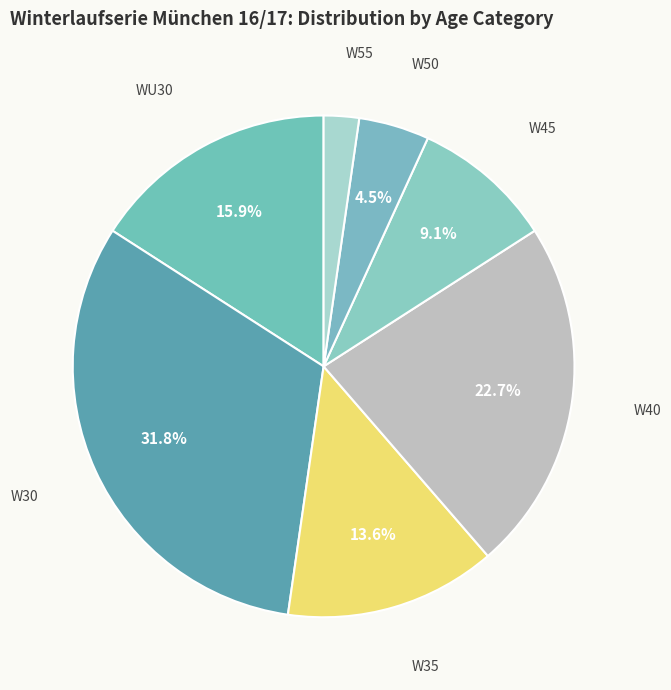

Which category has the smallest portion of the pie?

W55